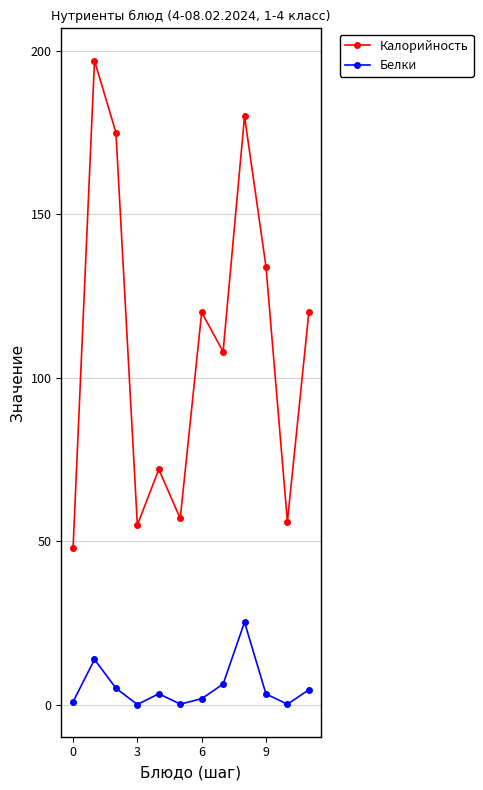

Which series has the widest spread of values?

Калорийность